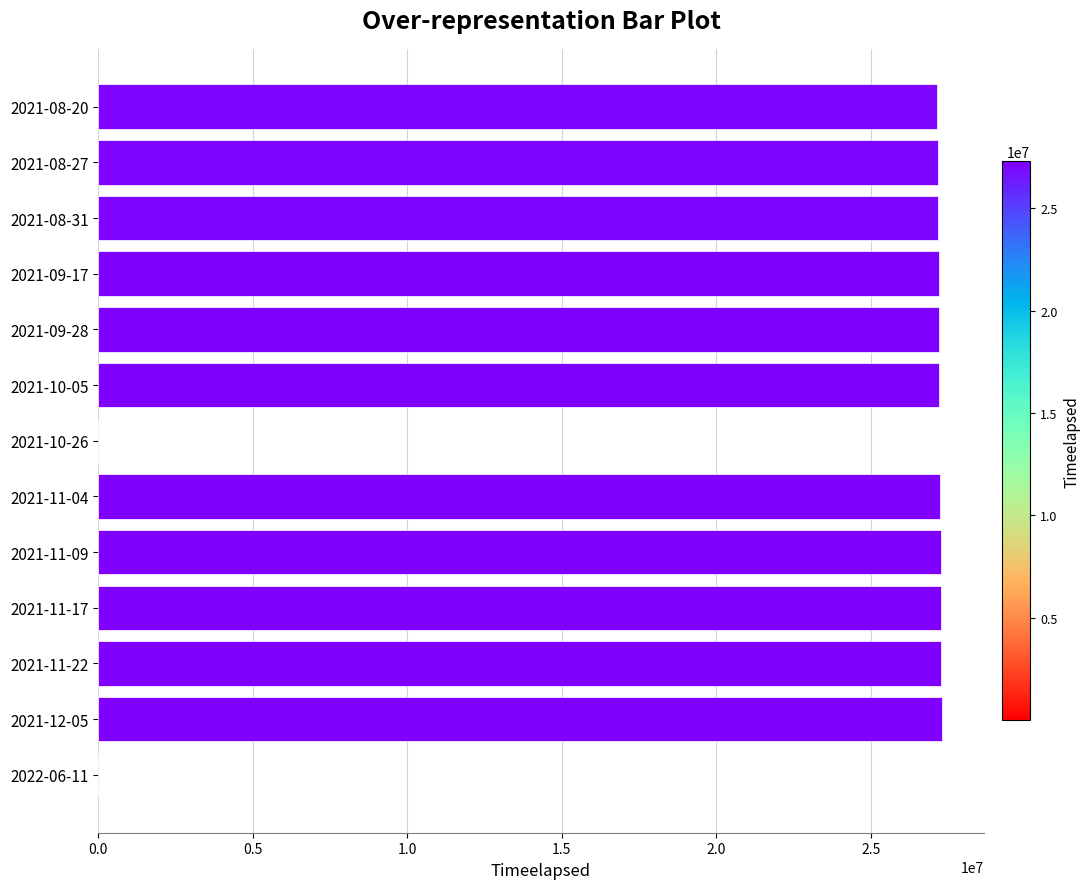

The value at 2021-11-22 is 27285888.0. True or false?

True